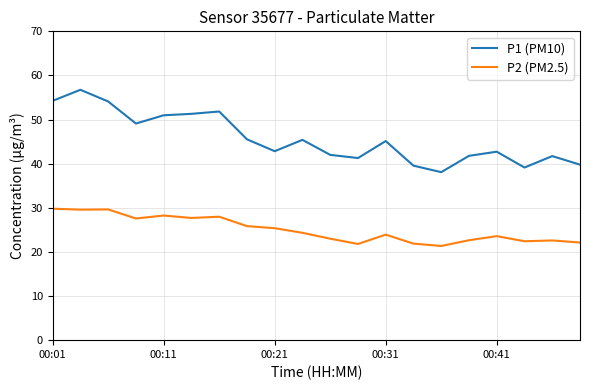

True or false: P2 (PM2.5) and P1 (PM10) cross at least once.

False